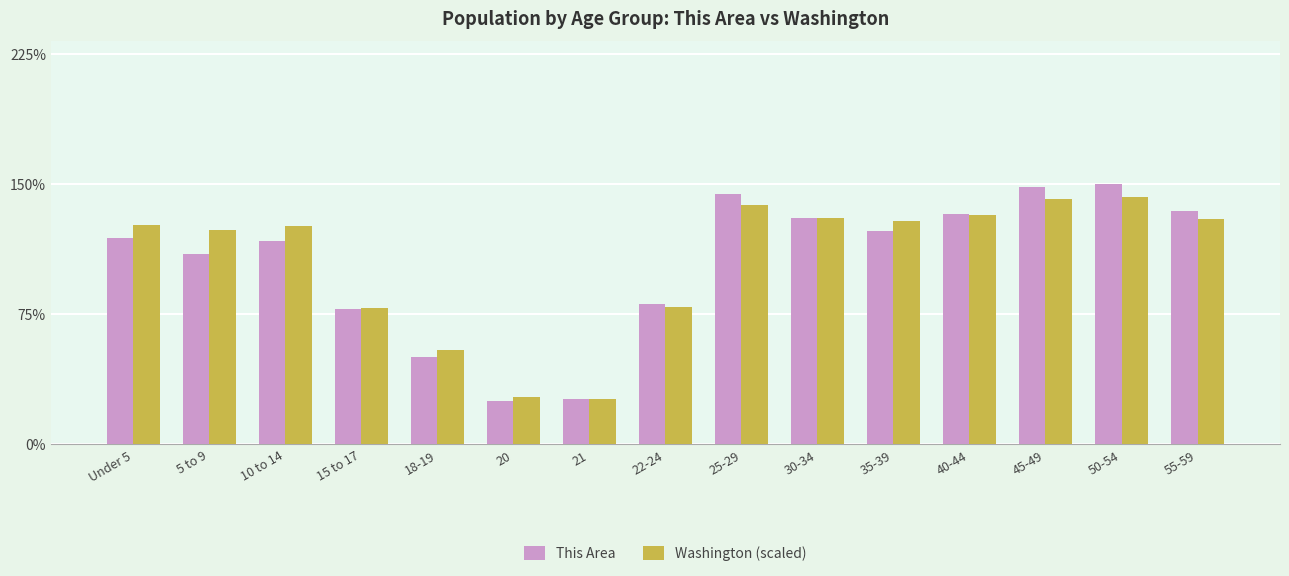

Between 5 to 9 and 30-34, which series saw the biggest shift?

This Area